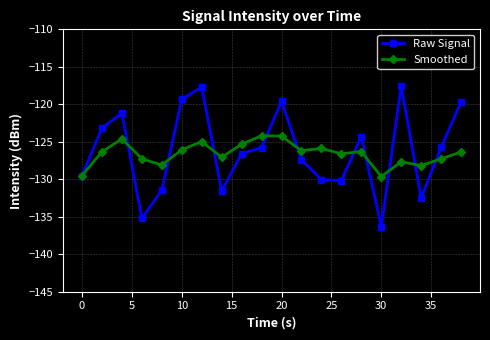

True or false: Smoothed has more than 2 interior local peaks.

True